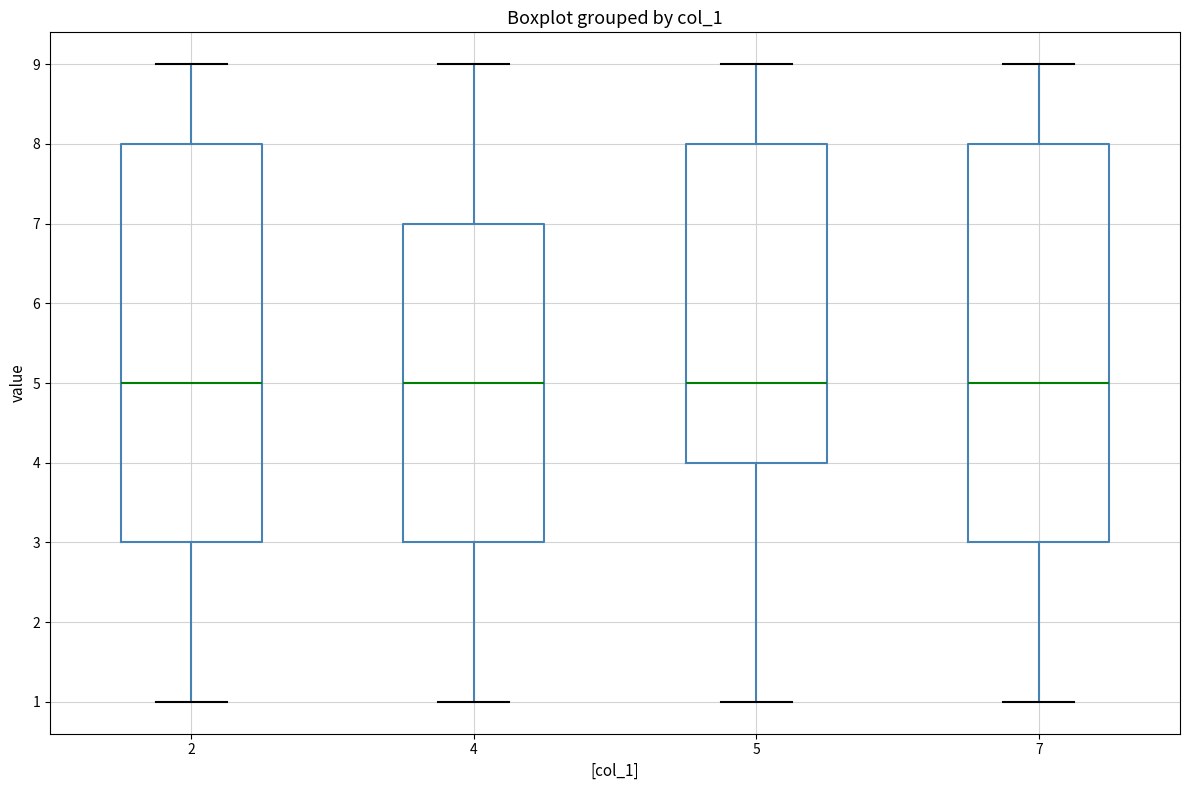

Where is the lower edge of the box at x = 4 on the y-axis? The values are not printed on the chart, so give them approximately, as read against the axis.

3